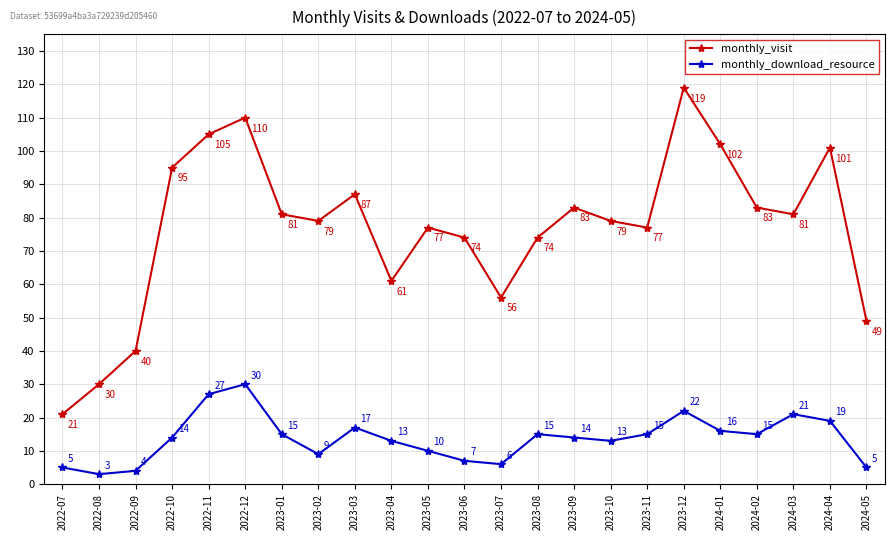

Between 2023-02 and 2024-04, which series saw the biggest shift?

monthly_visit